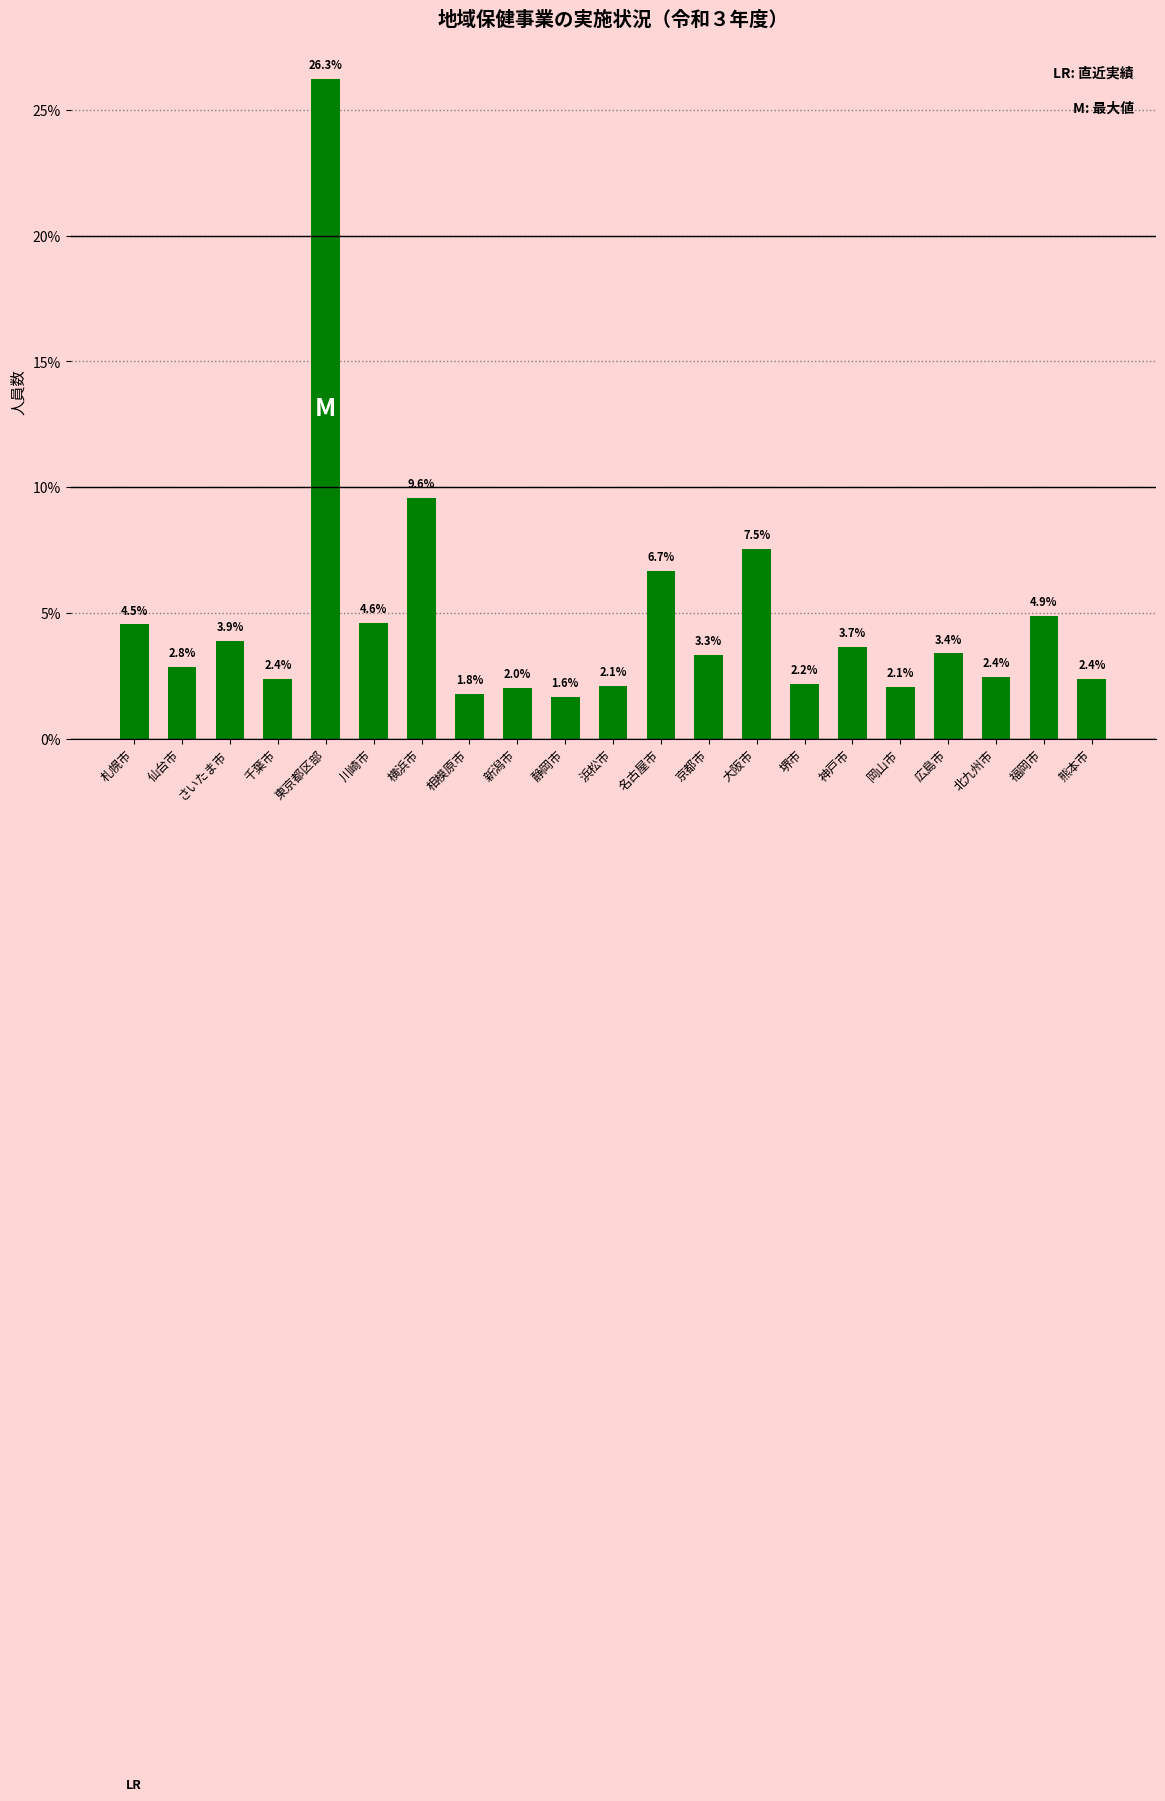

Is it true that the value at 相模原市 is 2.9?

False